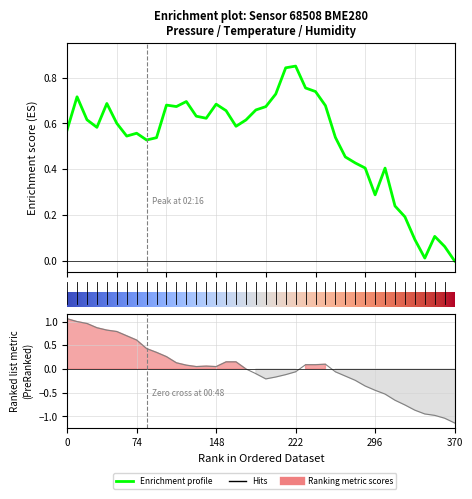

What is the difference between the highest and lowest values at 39?

1.1